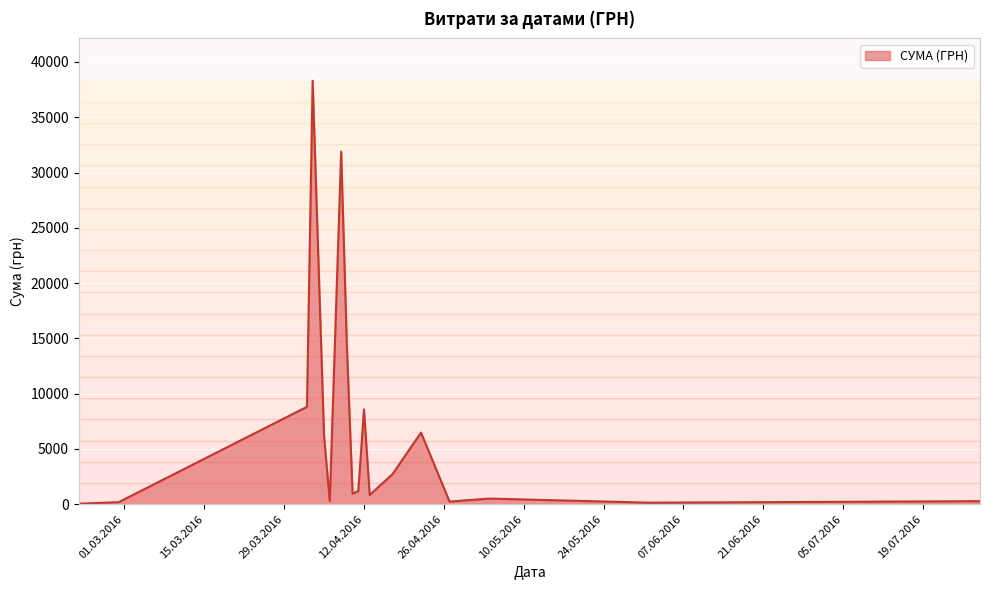

What is the maximum value shown in the chart?

38303.0